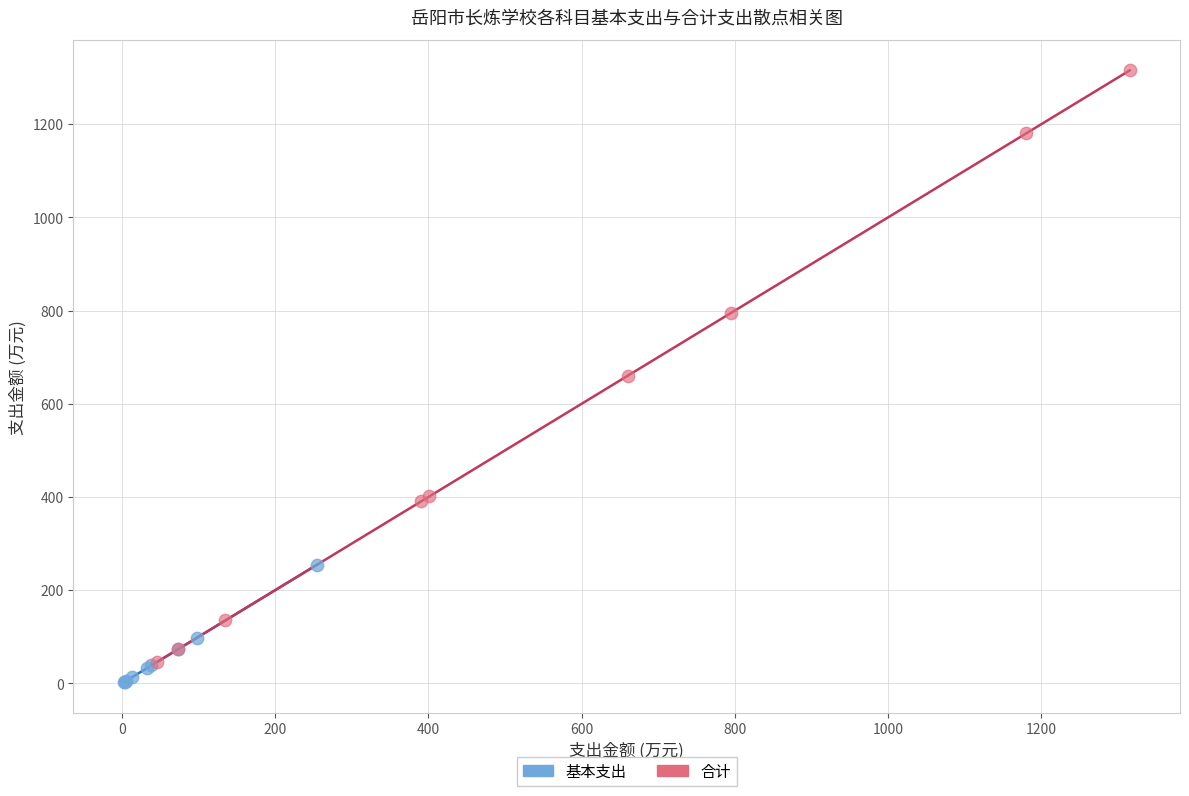

Which series reaches the maximum Y coordinate?

合计